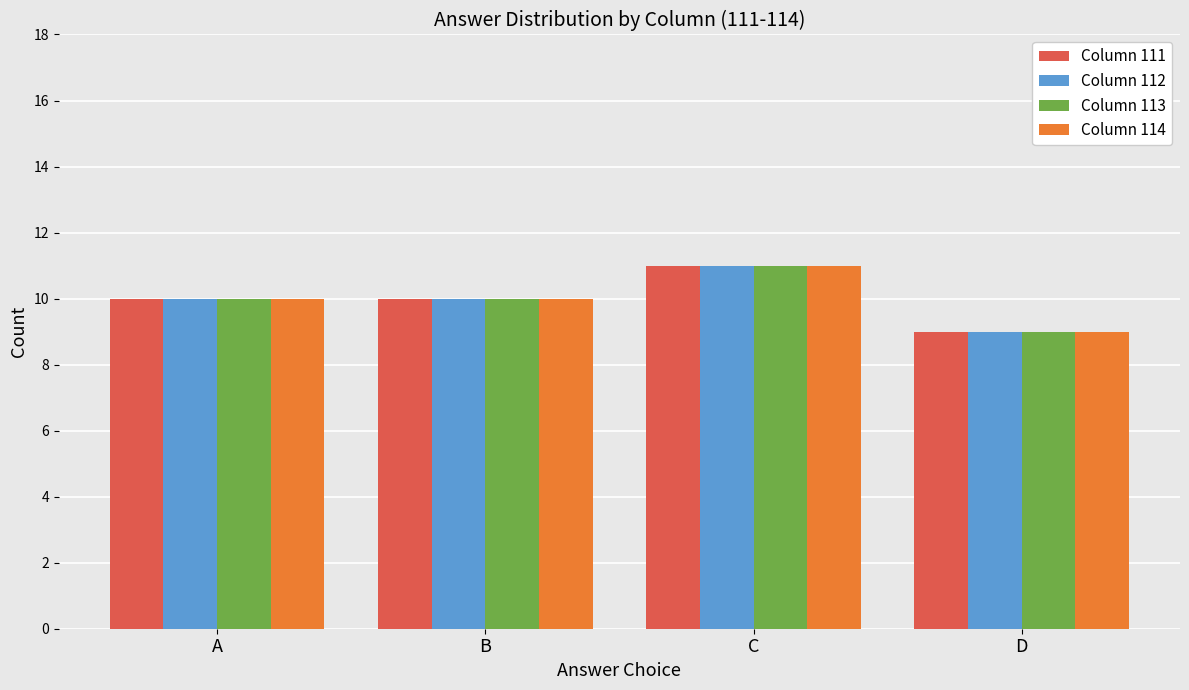

What is the sum of all Column 112 values?

40